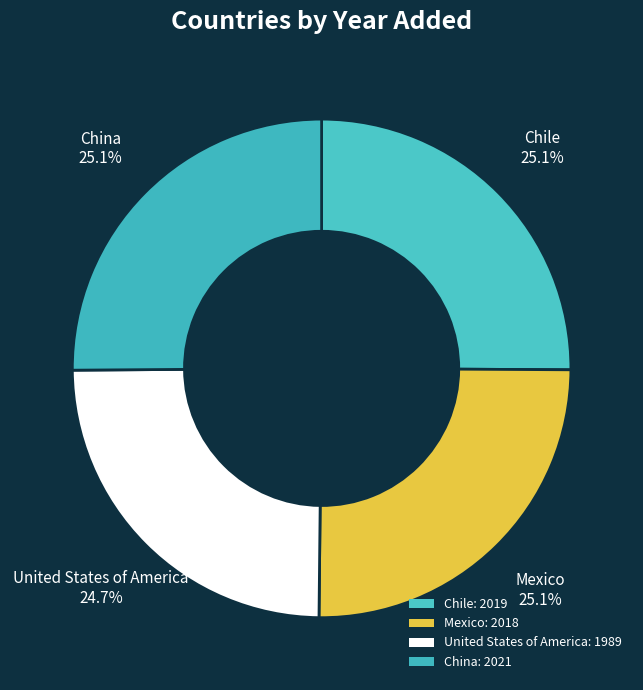

How many segments does this pie chart have?

4